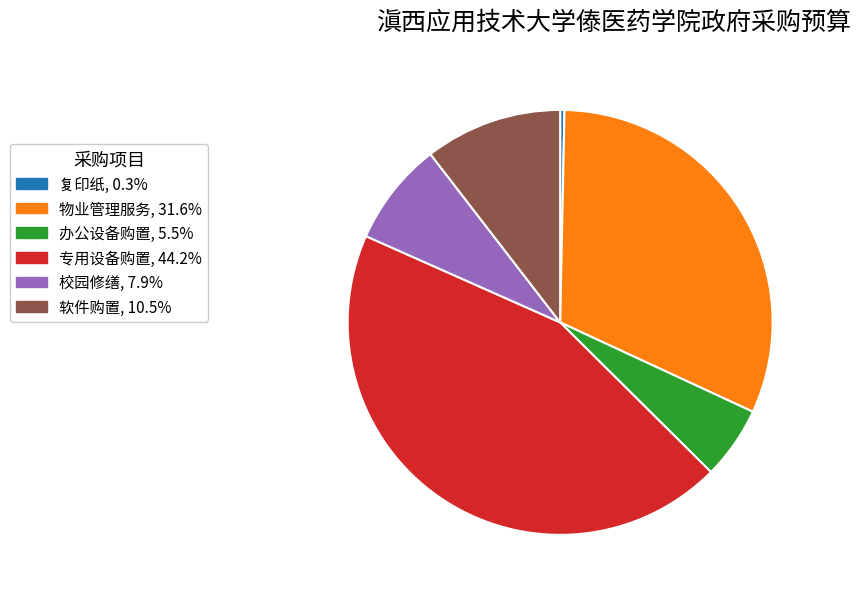

Between 软件购置 and 专用设备购置, which is larger?

专用设备购置